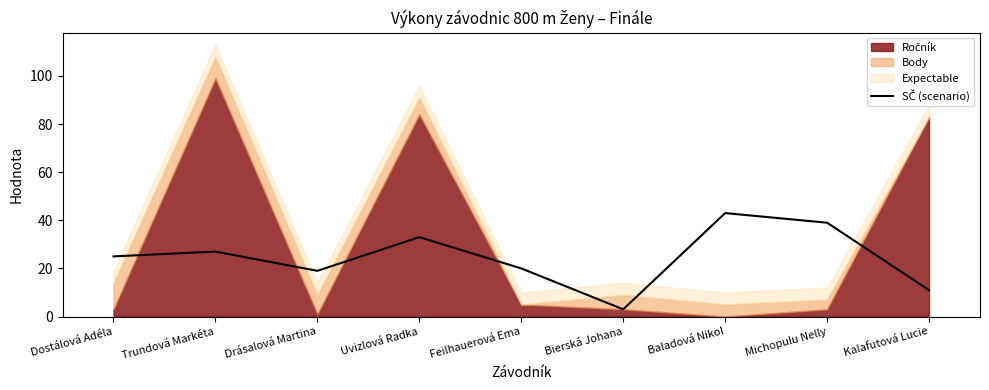

What is the label of the 7th point from the right?

Drásalová Martina